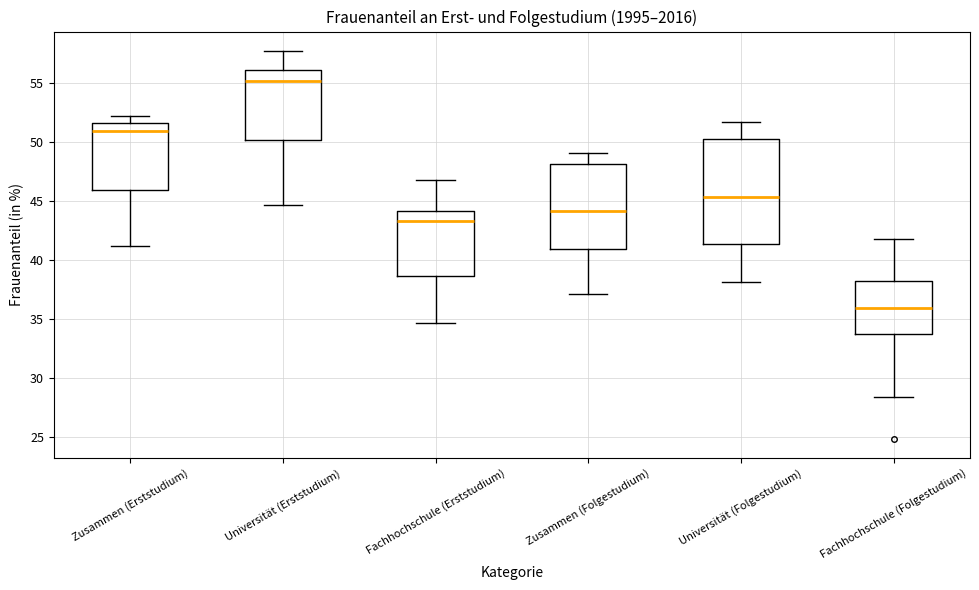

Reading left to right, transcribe this box plot: for each box, give where its median line is, the range the box spans, and where its two whiskers end, as read against the y-axis. The values are not printed on the chart, so give them approximately, as read against the axis.

Zusammen (Erststudium): median 51.0, box 46.0 to 51.5, whiskers 41.0 to 52.0
Universität (Erststudium): median 55.0, box 50.0 to 56.0, whiskers 44.5 to 57.5
Fachhochschule (Erststudium): median 43.5, box 38.5 to 44.0, whiskers 34.5 to 47.0
Zusammen (Folgestudium): median 44.0, box 41.0 to 48.0, whiskers 37.0 to 49.0
Universität (Folgestudium): median 45.5, box 41.5 to 50.0, whiskers 38.0 to 51.5
Fachhochschule (Folgestudium): median 36.0, box 34.0 to 38.0, whiskers 28.5 to 42.0